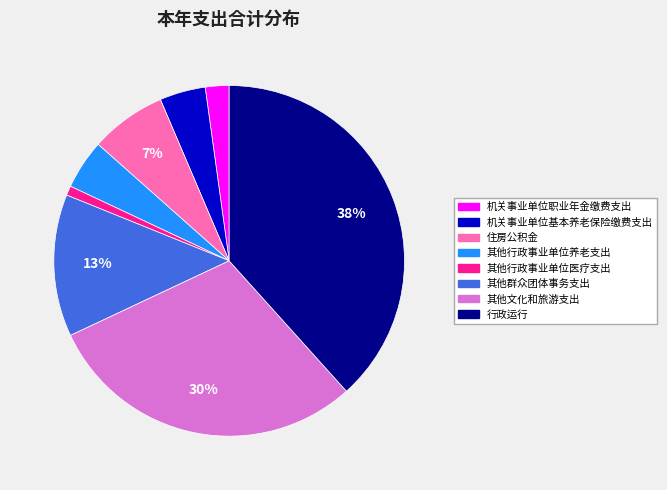

To the nearest percent, what is the difference between the largest and smallest slice percentages?

37%